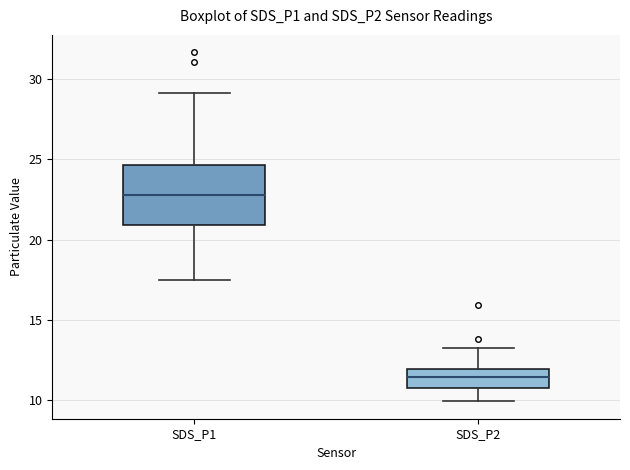

Where does the upper whisker of the box for SDS_P1 end on the y-axis? The values are not printed on the chart, so give them approximately, as read against the axis.

29.0